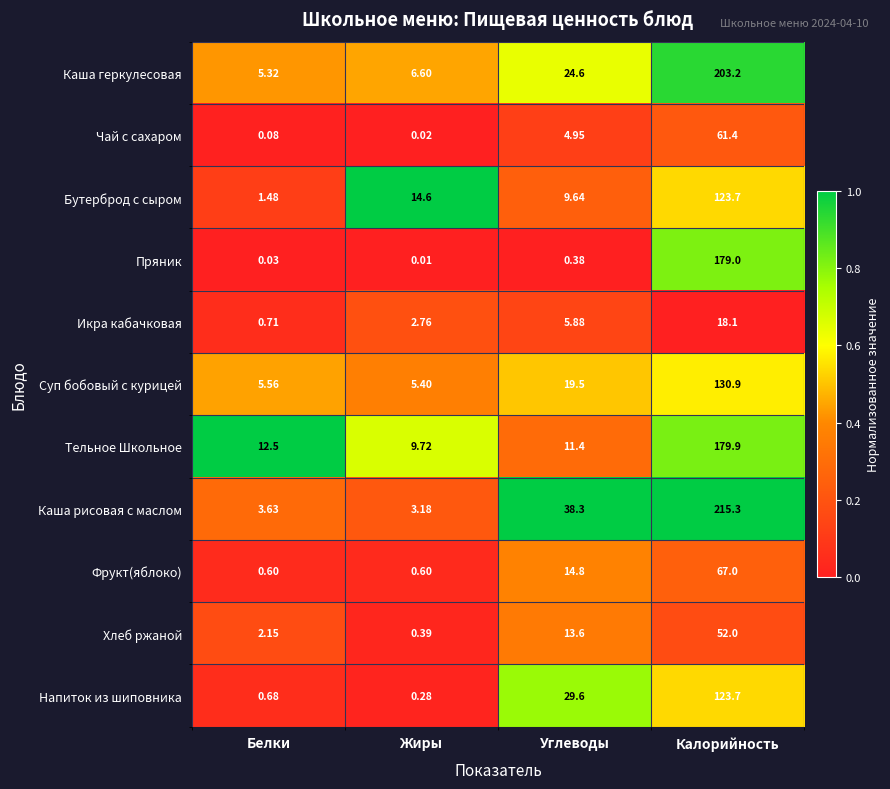

Which series changed the most between Жиры and Углеводы?

Каша рисовая с маслом